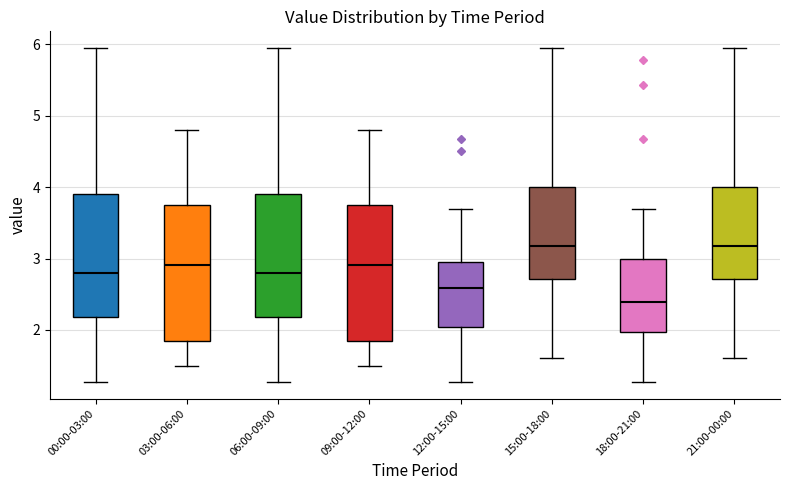

Reading left to right, read every box against the y-axis: the position of its median line, the range the box covers, and the ends of its whiskers. The values are not printed on the chart, so give them approximately, as read against the axis.

00:00-03:00: median 2.8, box 2.2 to 3.9, whiskers 1.3 to 6.0
03:00-06:00: median 2.9, box 1.9 to 3.8, whiskers 1.5 to 4.8
06:00-09:00: median 2.8, box 2.2 to 3.9, whiskers 1.3 to 6.0
09:00-12:00: median 2.9, box 1.9 to 3.8, whiskers 1.5 to 4.8
12:00-15:00: median 2.6, box 2.0 to 2.9, whiskers 1.3 to 3.7
15:00-18:00: median 3.2, box 2.7 to 4.0, whiskers 1.6 to 6.0
18:00-21:00: median 2.4, box 2.0 to 3.0, whiskers 1.3 to 3.7
21:00-00:00: median 3.2, box 2.7 to 4.0, whiskers 1.6 to 6.0